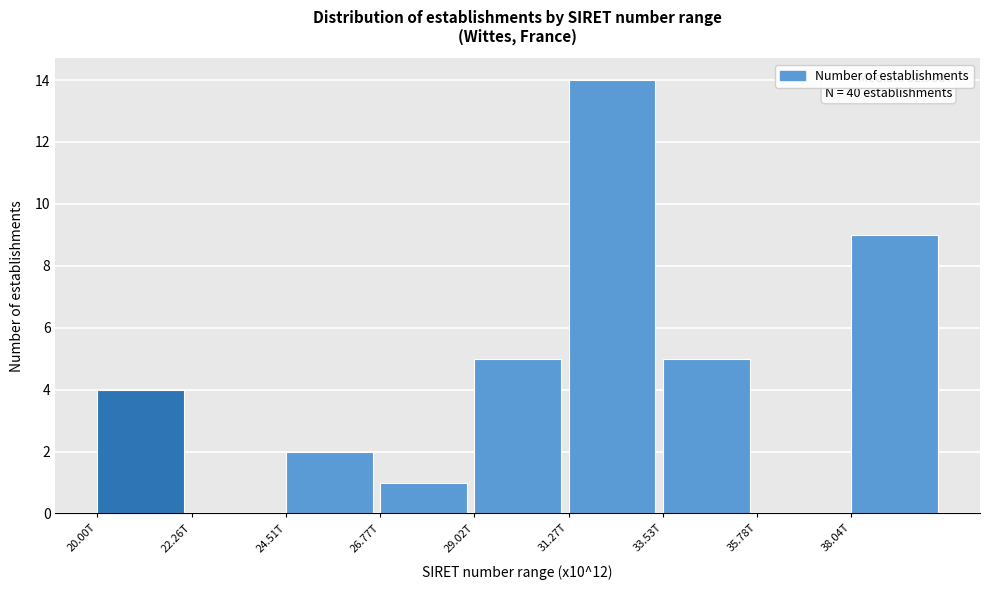

Reading right to left, list all the values displayed in this chart.

38.04T=9	35.78T=0	33.53T=5	31.27T=14	29.02T=5	26.77T=1	24.51T=2	22.26T=0	20.00T=4